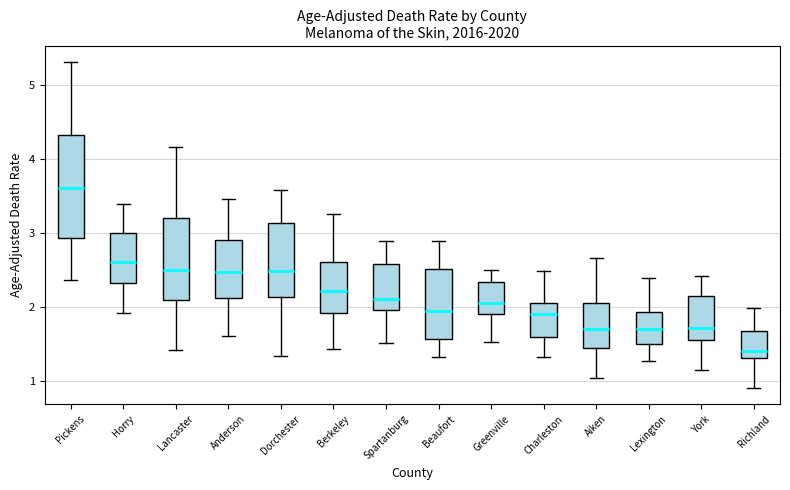

Reading left to right, read every box against the y-axis: the position of its median line, the range the box covers, and the ends of its whiskers. The values are not printed on the chart, so give them approximately, as read against the axis.

Pickens: median 3.6, box 2.9 to 4.3, whiskers 2.4 to 5.3
Horry: median 2.6, box 2.3 to 3.0, whiskers 1.9 to 3.4
Lancaster: median 2.5, box 2.1 to 3.2, whiskers 1.4 to 4.2
Anderson: median 2.5, box 2.1 to 2.9, whiskers 1.6 to 3.4
Dorchester: median 2.5, box 2.1 to 3.1, whiskers 1.3 to 3.6
Berkeley: median 2.2, box 1.9 to 2.6, whiskers 1.4 to 3.3
Spartanburg: median 2.1, box 2.0 to 2.6, whiskers 1.5 to 2.9
Beaufort: median 1.9, box 1.6 to 2.5, whiskers 1.3 to 2.9
Greenville: median 2.0, box 1.9 to 2.3, whiskers 1.5 to 2.5
Charleston: median 1.9, box 1.6 to 2.1, whiskers 1.3 to 2.5
Aiken: median 1.7, box 1.4 to 2.0, whiskers 1.0 to 2.7
Lexington: median 1.7, box 1.5 to 1.9, whiskers 1.3 to 2.4
York: median 1.7, box 1.5 to 2.1, whiskers 1.1 to 2.4
Richland: median 1.4, box 1.3 to 1.7, whiskers 0.9 to 2.0